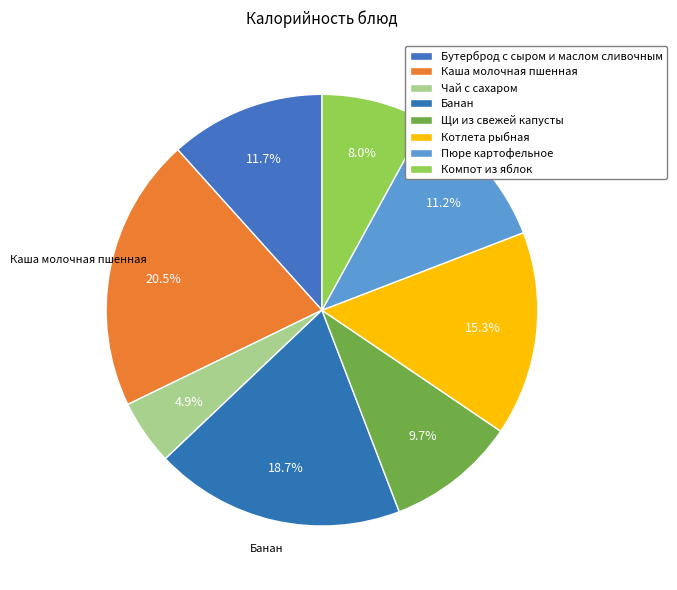

How many segments does this pie chart have?

8